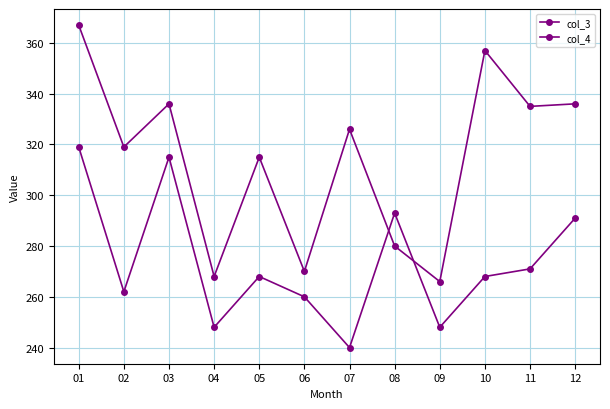

The col_4 series shows 434 at 05. True or false?

False